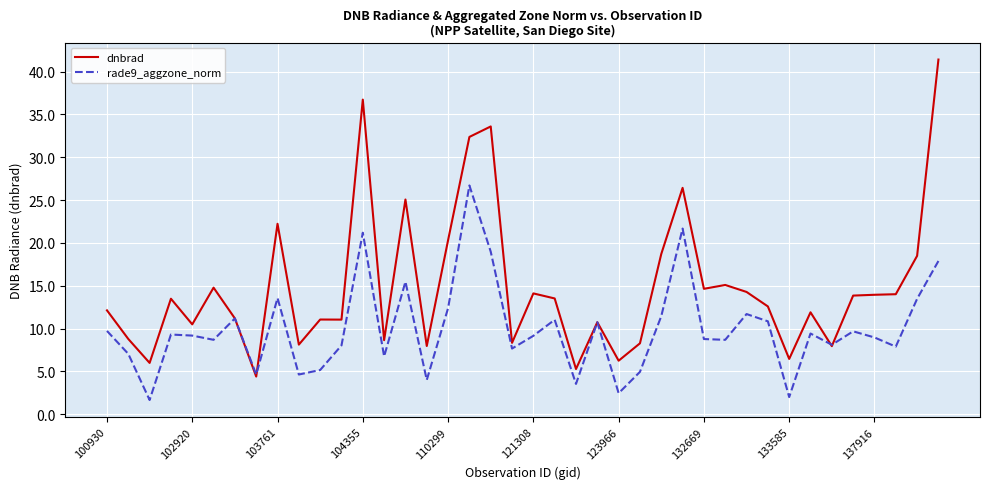

What is the maximum value shown in the chart?

41.4